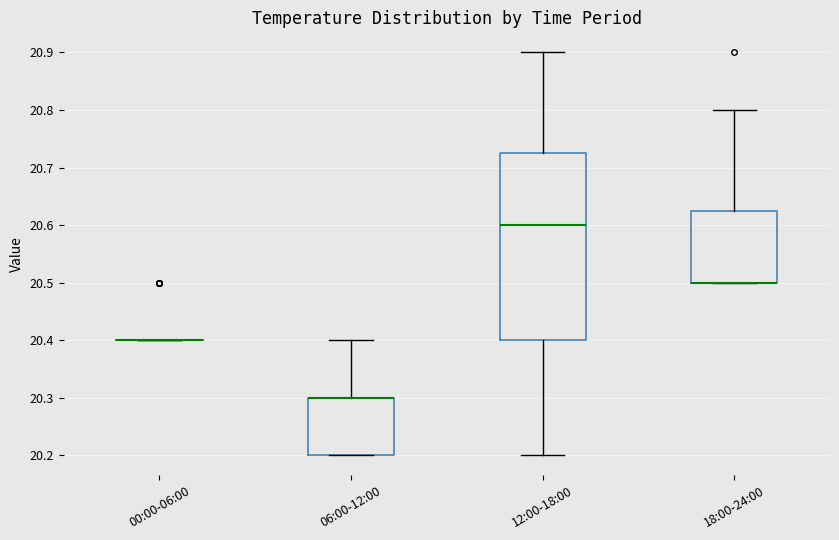

Where is the upper edge of the box for 18:00-24:00 on the y-axis? The values are not printed on the chart, so give them approximately, as read against the axis.

20.63